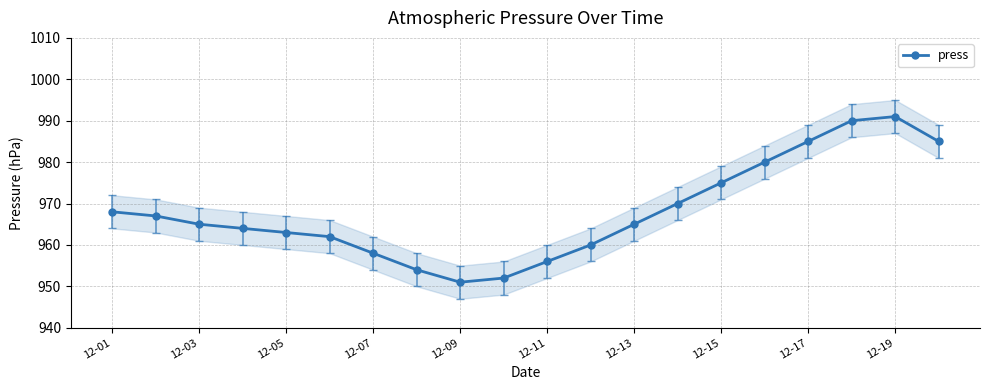

True or false: press has a value of 991 at 12-19.

True